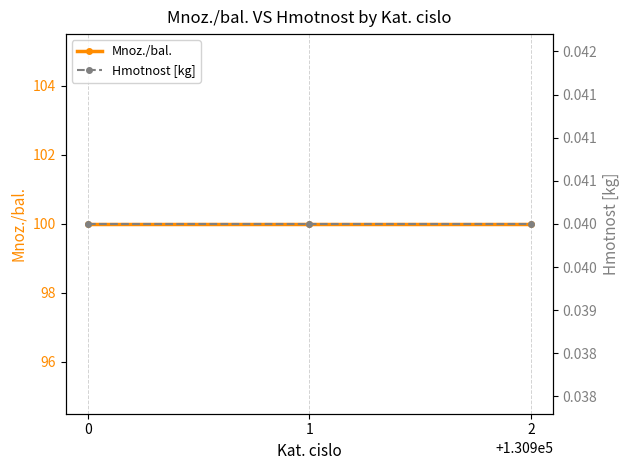

Is this an area chart (filled region under the line)?

No